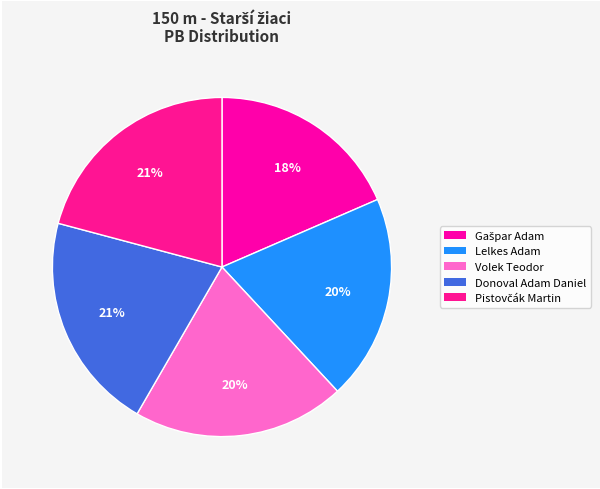

Is it true that Donoval Adam Daniel is 27% of the pie?

False